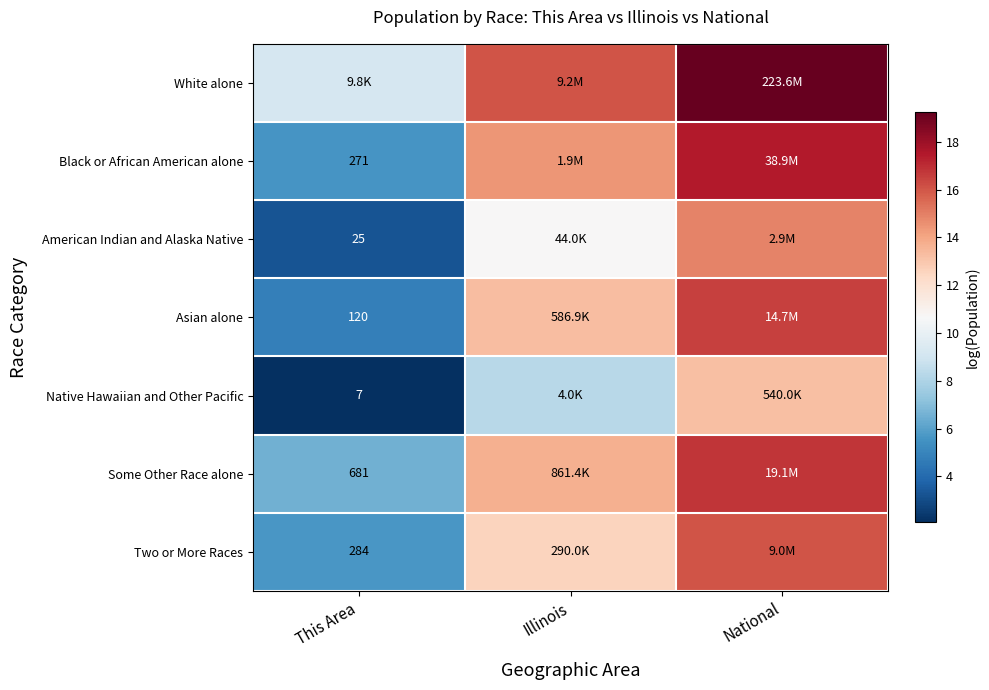

What is the total value across all series at This Area?

37.1